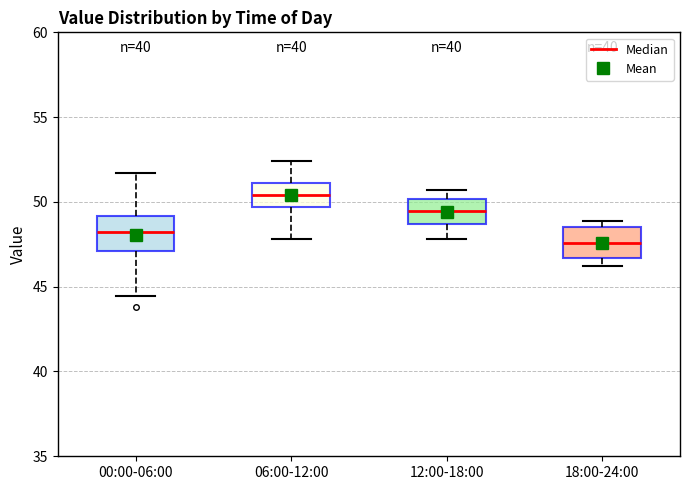

Which box has the highest median line?

06:00-12:00